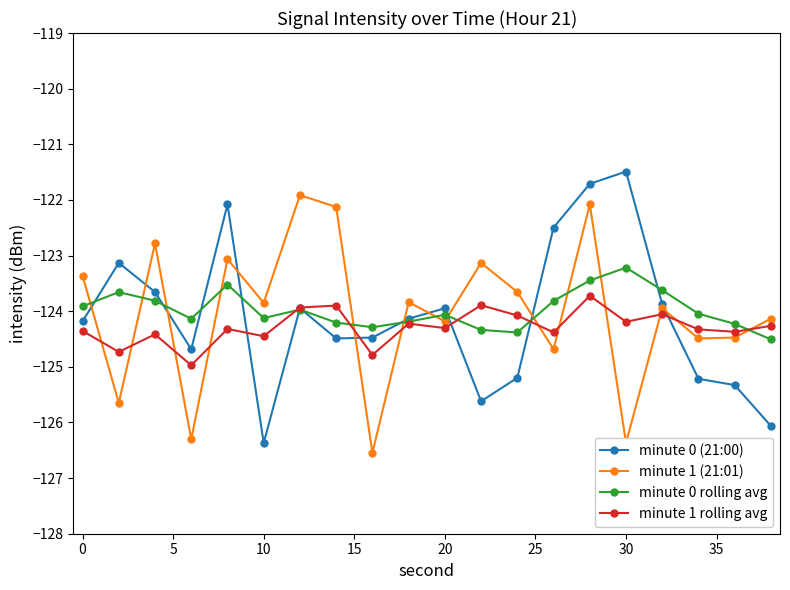

Rank the series by their maximum value, from highest to lowest.

minute 0 (21:00), minute 1 (21:01), minute 0 rolling avg, minute 1 rolling avg